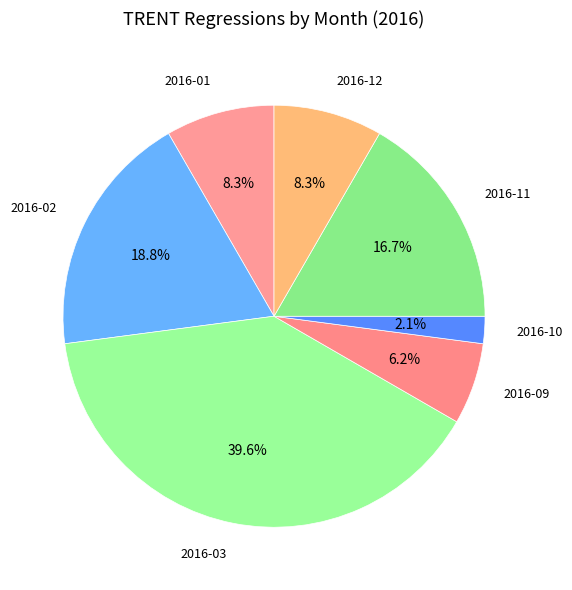

How many slices are in this pie chart?

7